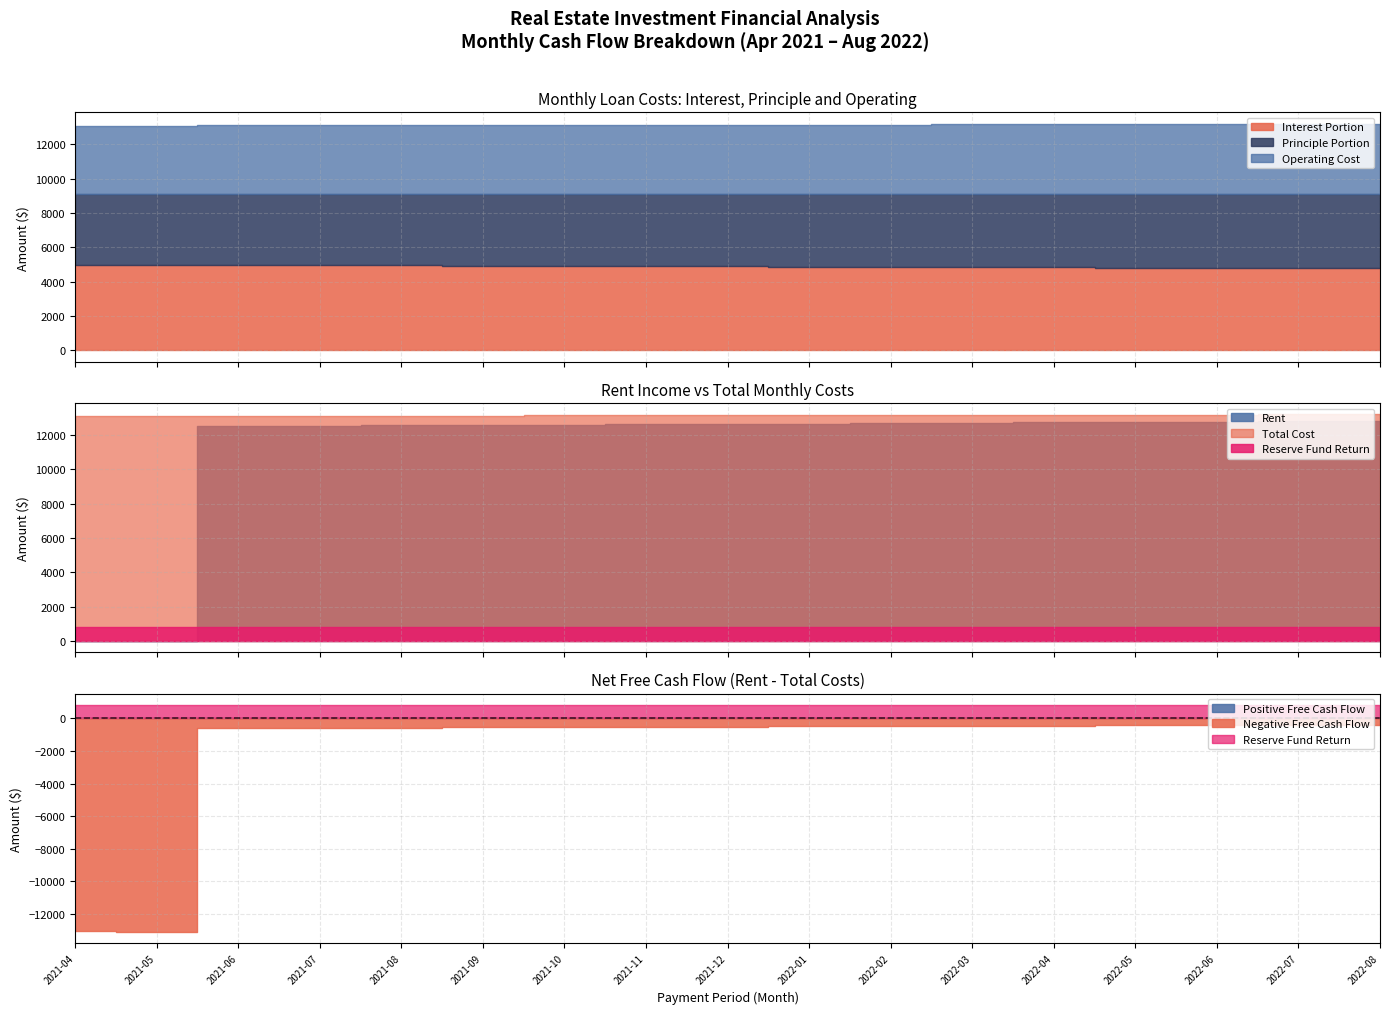

What is the label of the 4th point from the right?

2022-05-01